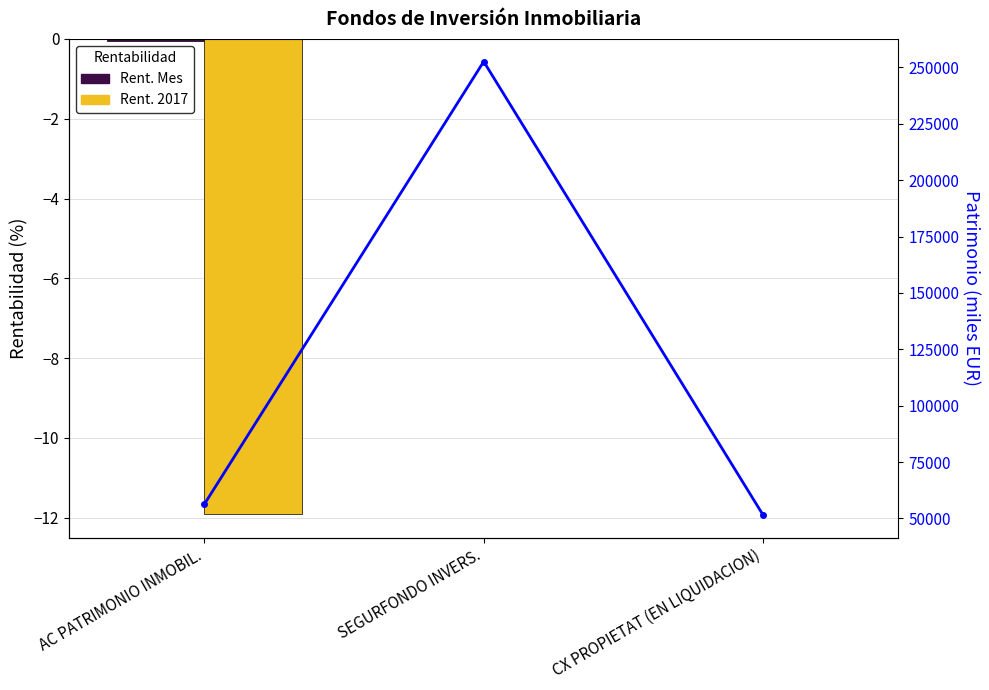

Are the bars horizontal?

No